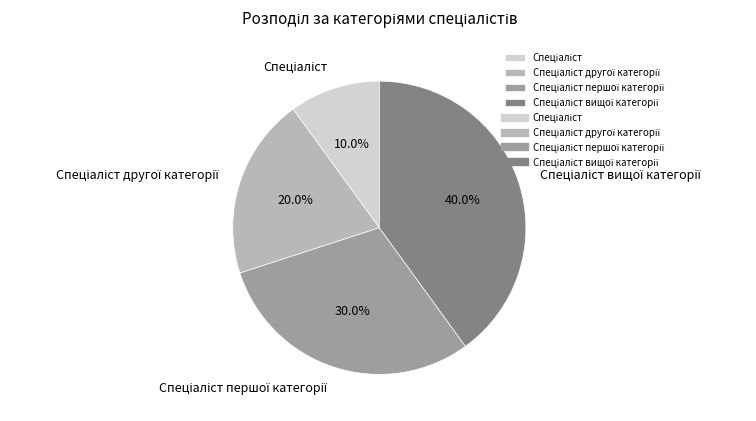

Does any single category account for the majority?

No